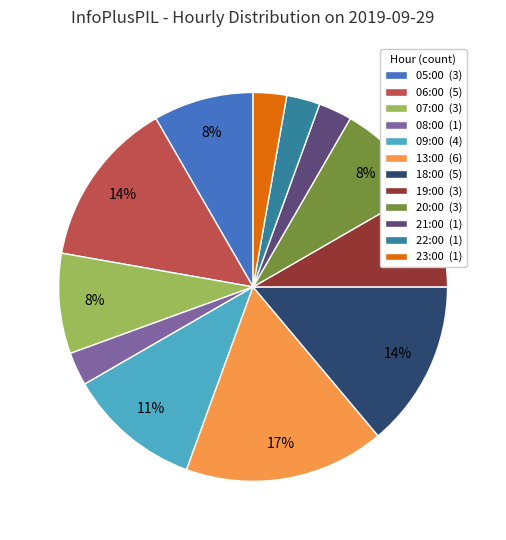

Does any single category account for the majority?

No